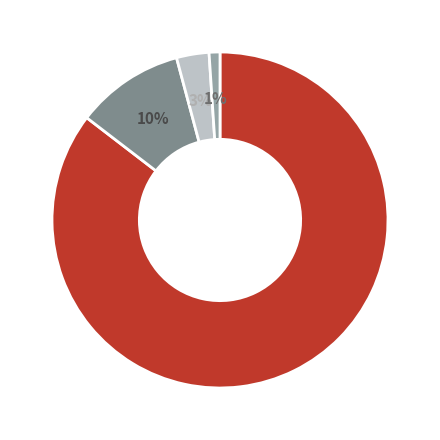

Is there any slice that represents more than half of the pie?

Yes